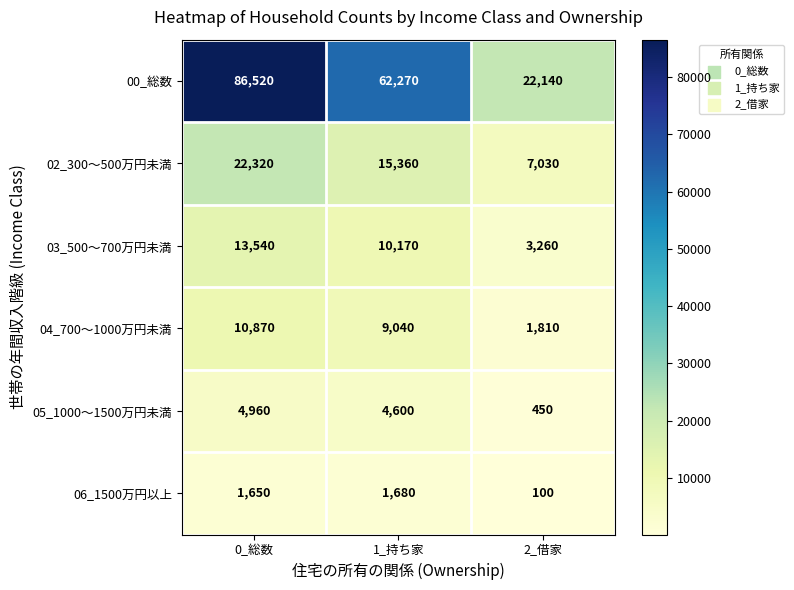

Which series has the widest spread of values?

00_総数